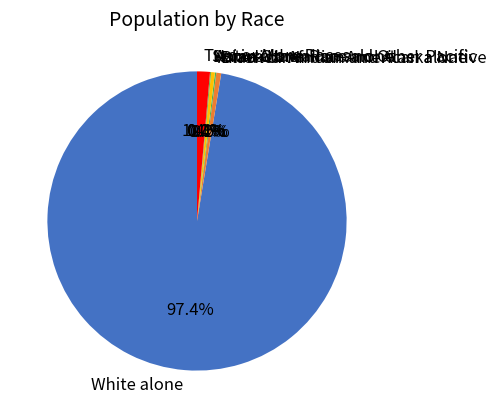

Which slice represents more than half of the pie?

White alone